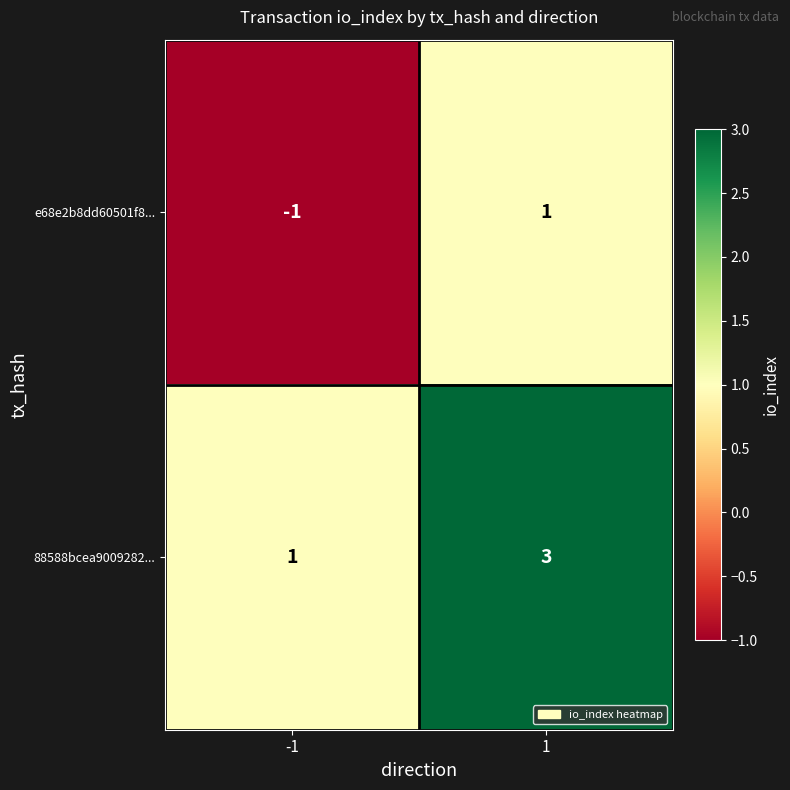

What is the sum of all 88588bcea9009282... values?

4